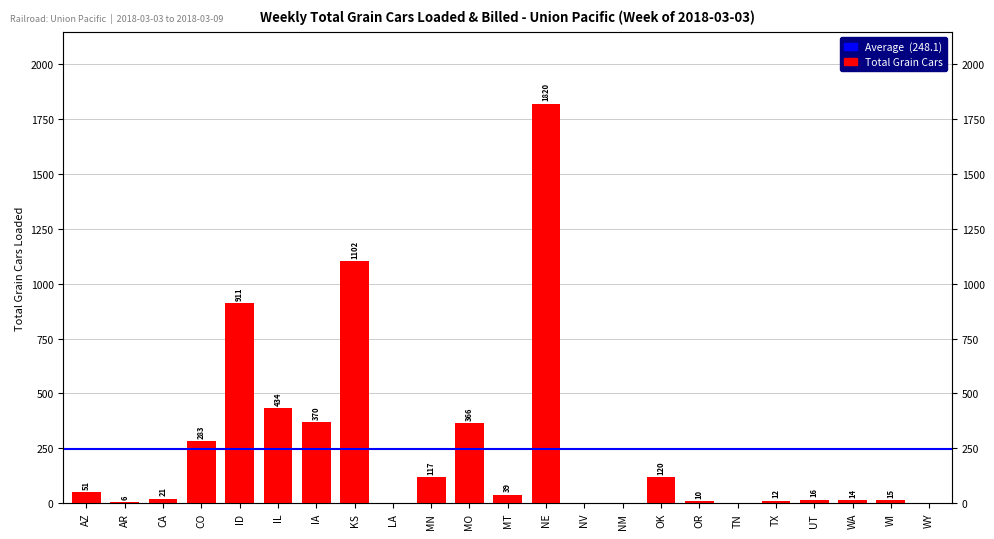

The chart shows a value of 0 at LA. True or false?

True